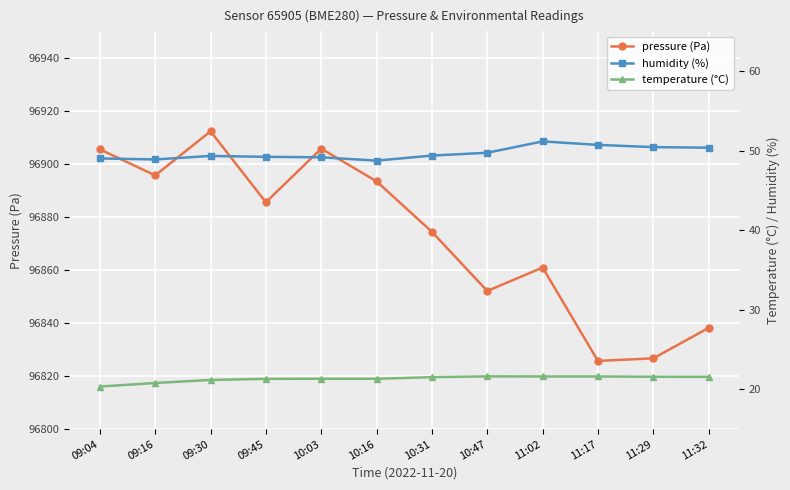

What is the maximum value for pressure?

96912.3